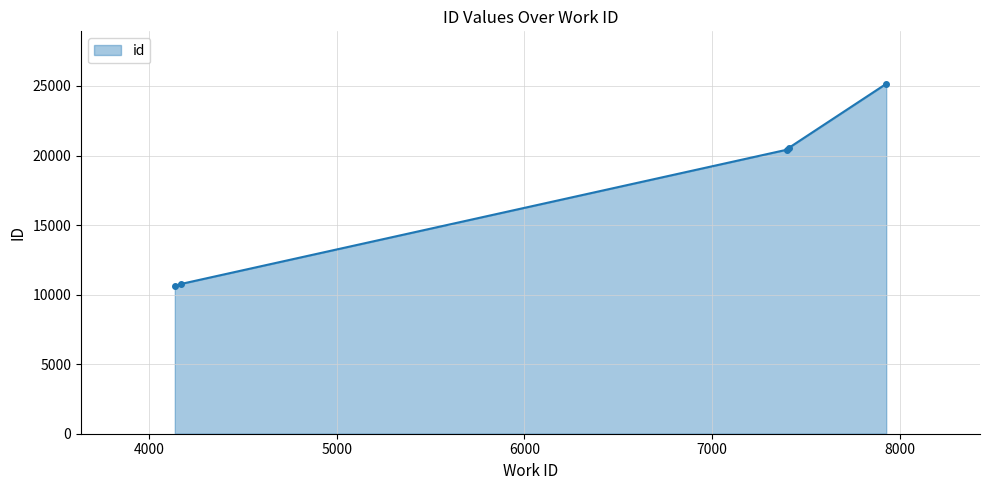

What is the difference between the maximum and minimum values?

14539